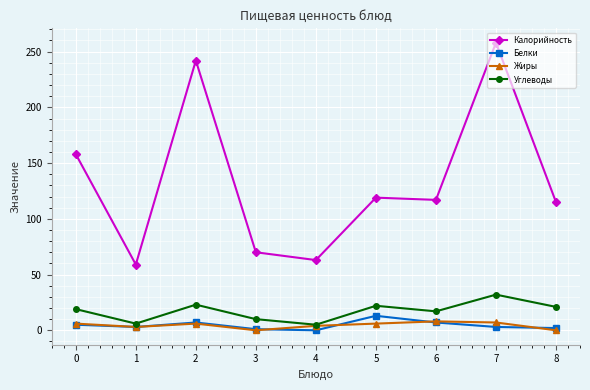

Is this an area chart (filled region under the line)?

No